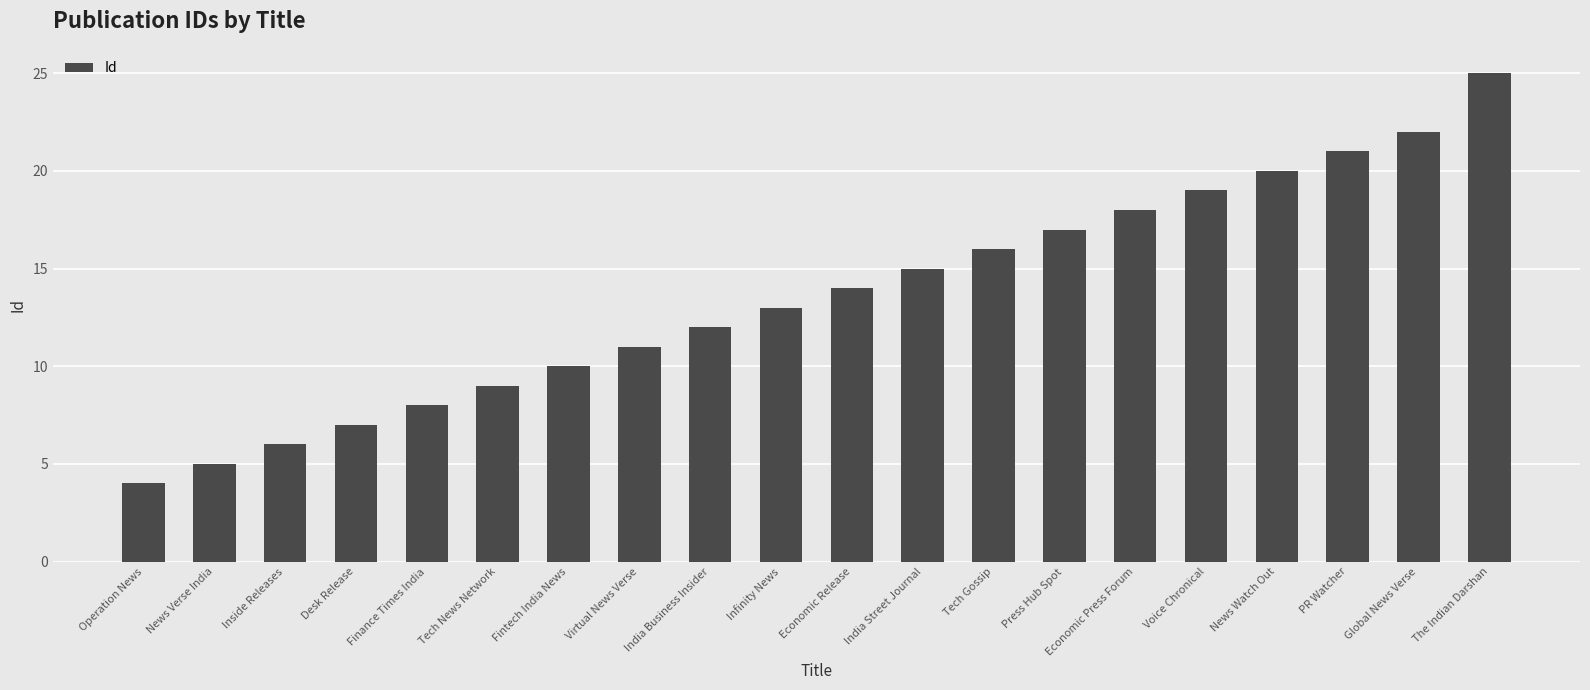

How many bars are there in total?

20